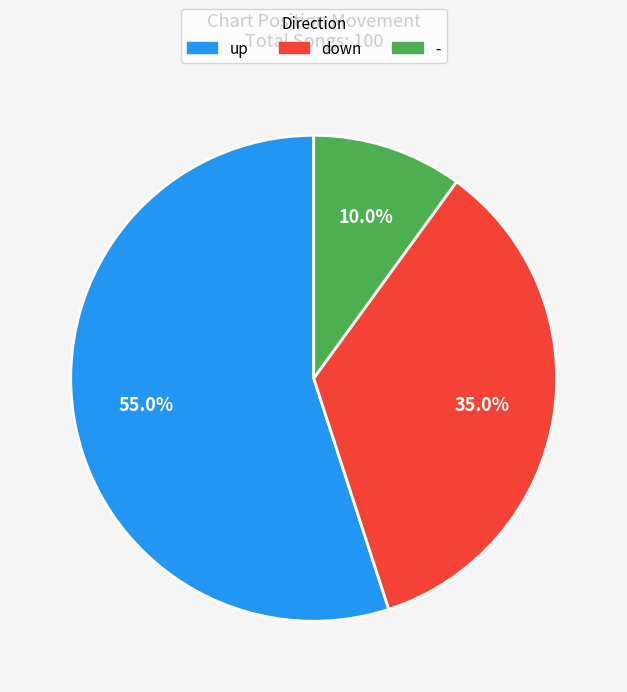

Is there a majority slice in this chart?

Yes